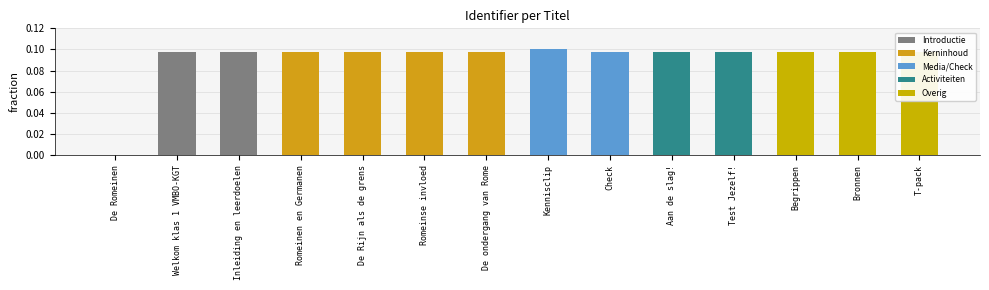

The value at Kennisclip is 0.1. True or false?

True